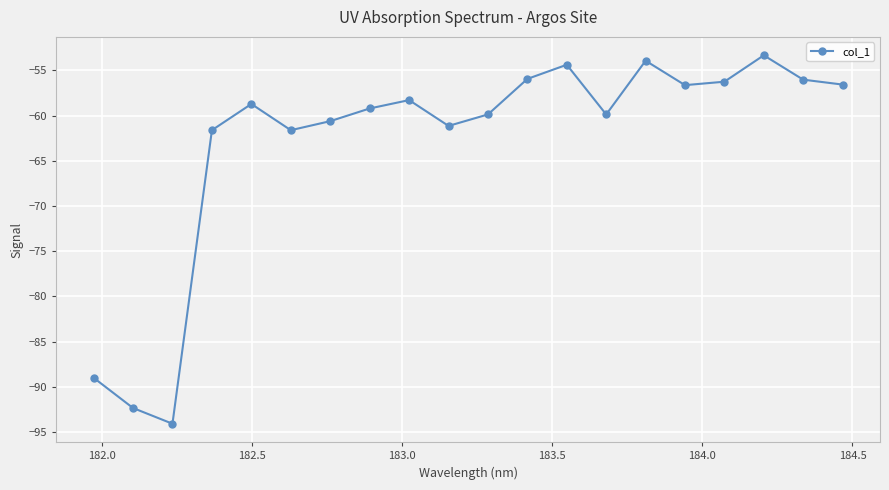

What is the smallest value displayed?

-94.1